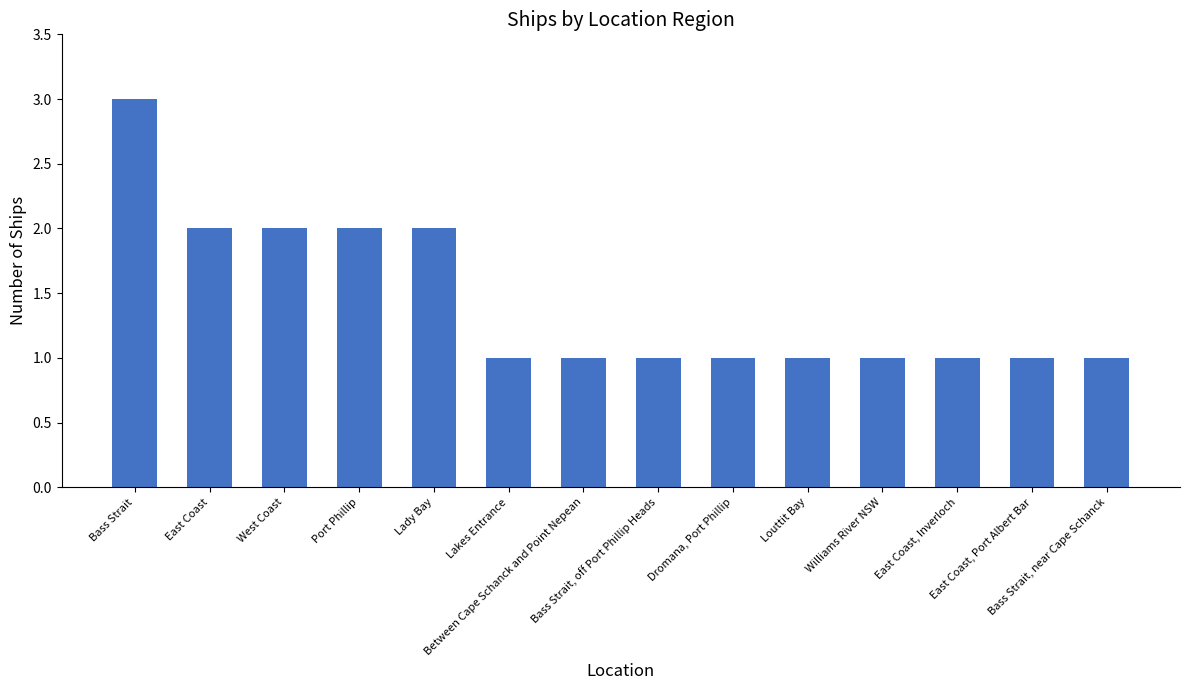

What is the smallest value displayed?

1